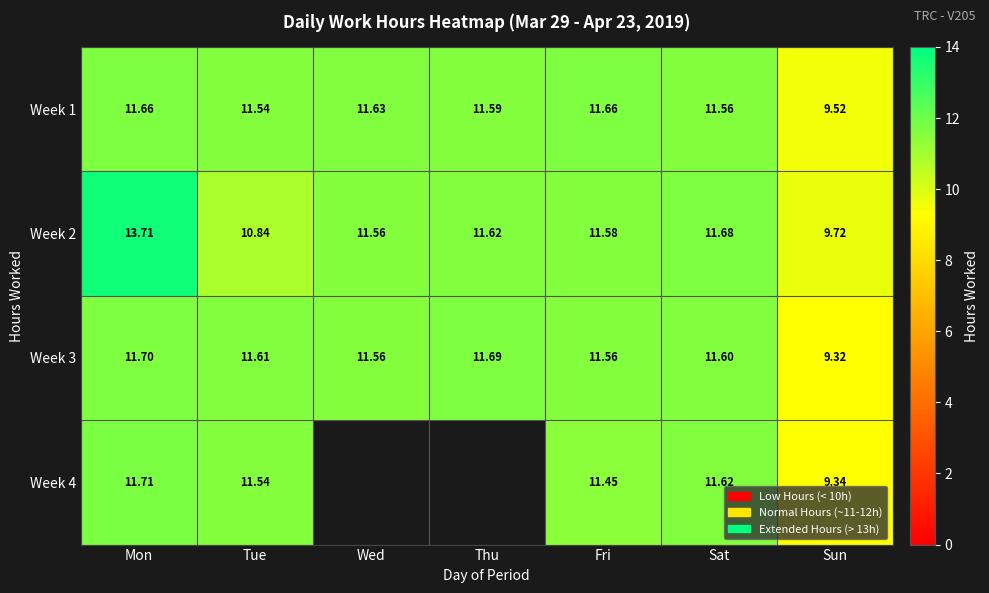

Between Sun and Thu, which is larger?

Thu